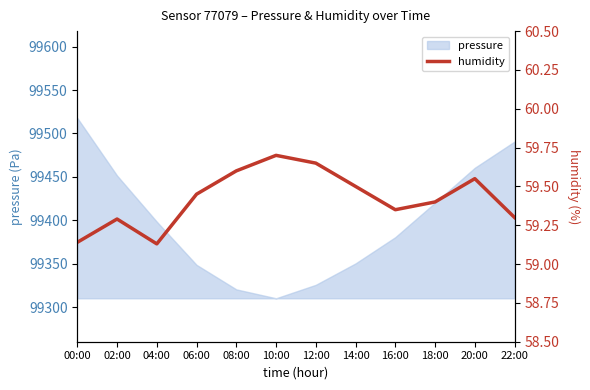

Which category has the lowest value in the pressure series?

10:00